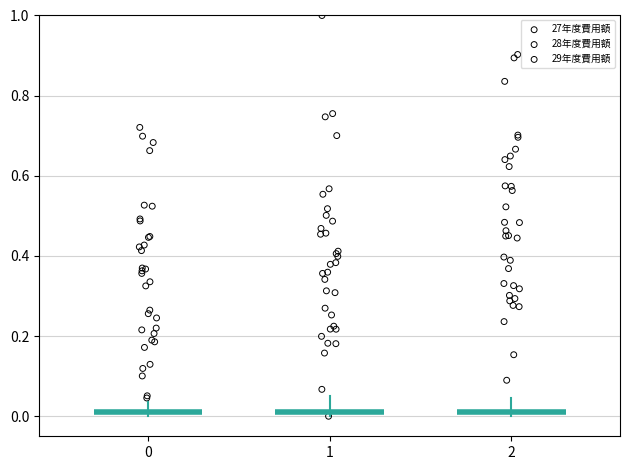

Which series reaches the minimum Y coordinate?

28年度費用額